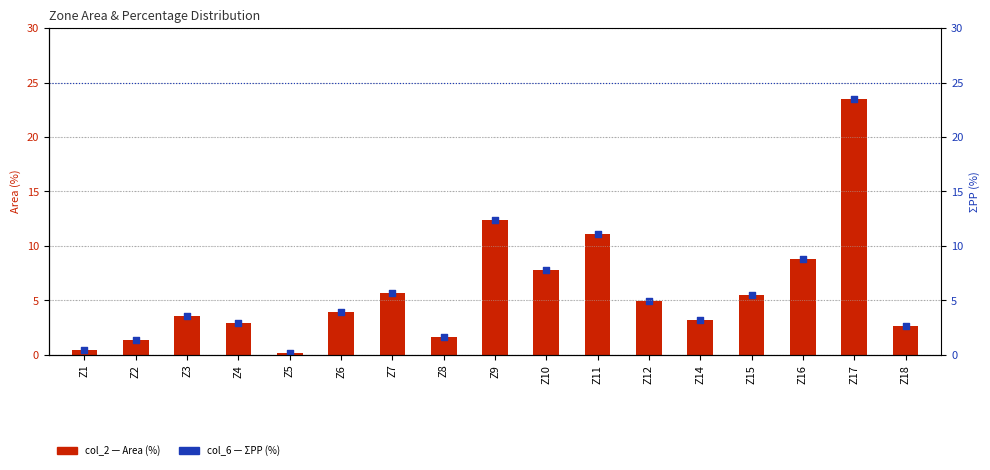

At how many categories does at least one series exceed 7?

5